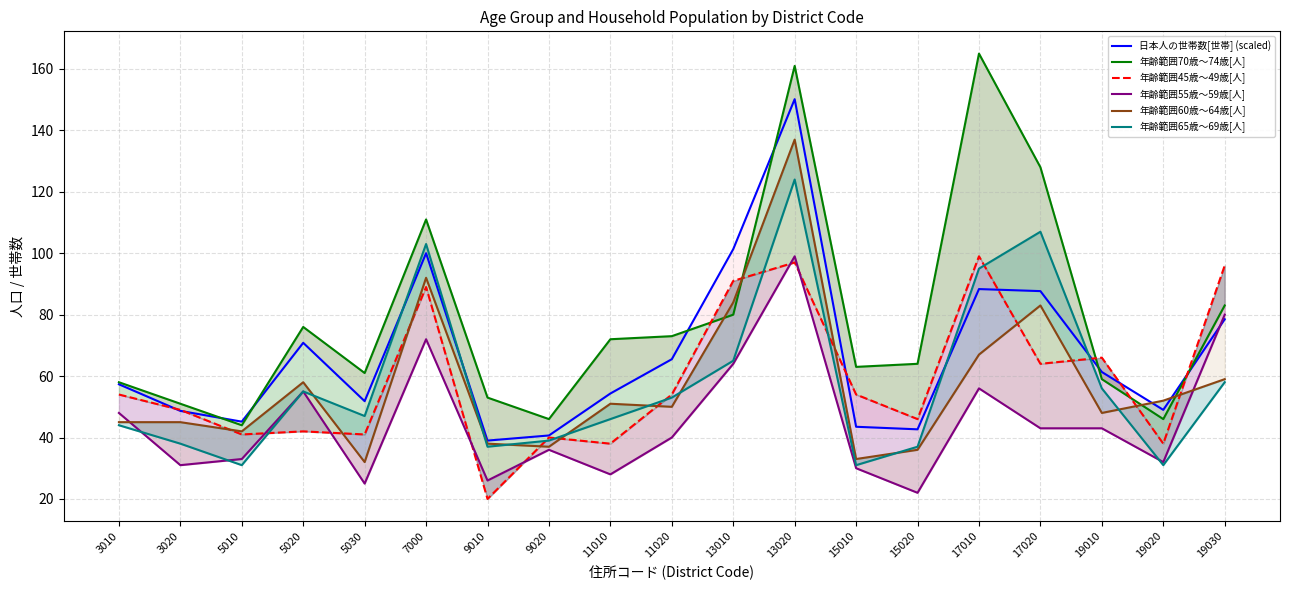

Rank the series at 19010 from highest to lowest value.

年齢範囲45歳～49歳[人], 日本人の世帯数[世帯] (scaled), 年齢範囲70歳～74歳[人], 年齢範囲65歳～69歳[人], 年齢範囲60歳～64歳[人], 年齢範囲55歳～59歳[人]